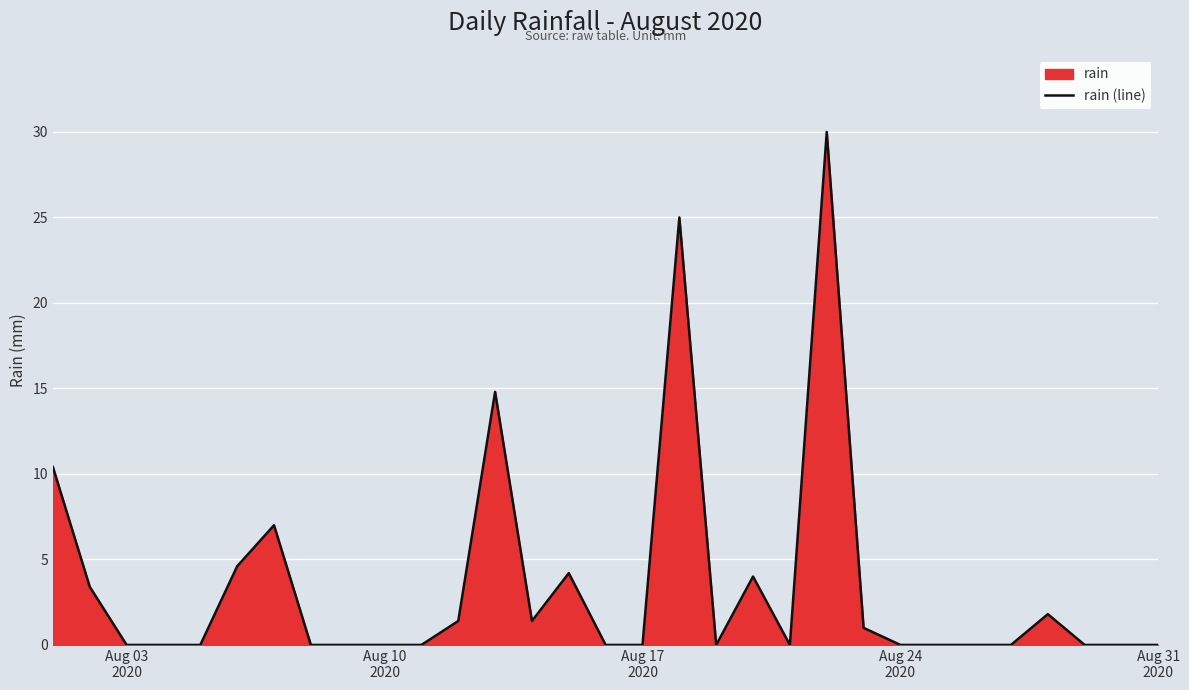

What is the greatest value displayed?

30.0